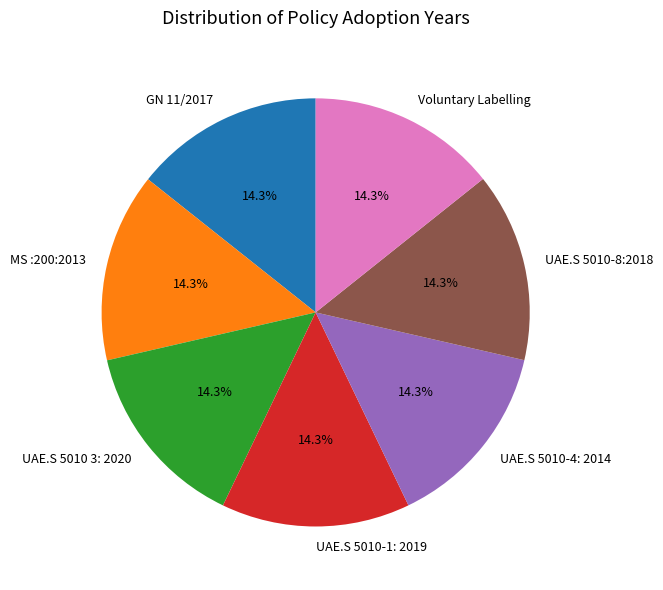

To the nearest percent, what is the average slice percentage?

14%